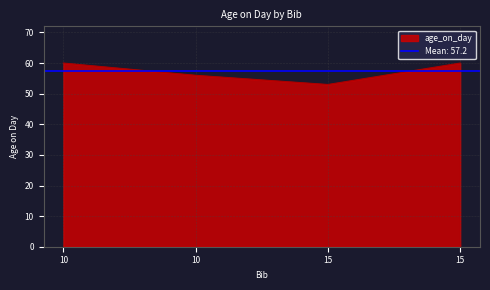

At which category does the chart reach its peak across all series?

10